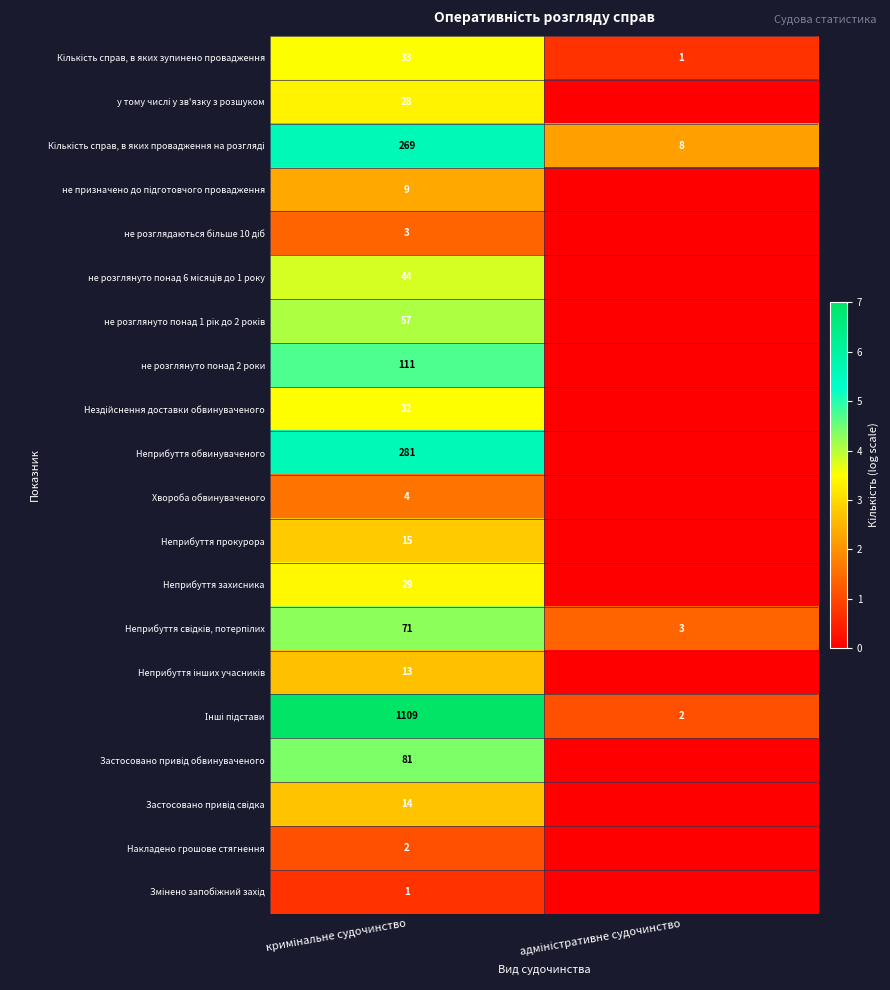

Which series changed the most between кримінальне судочинство and адміністративне судочинство?

Інші підстави